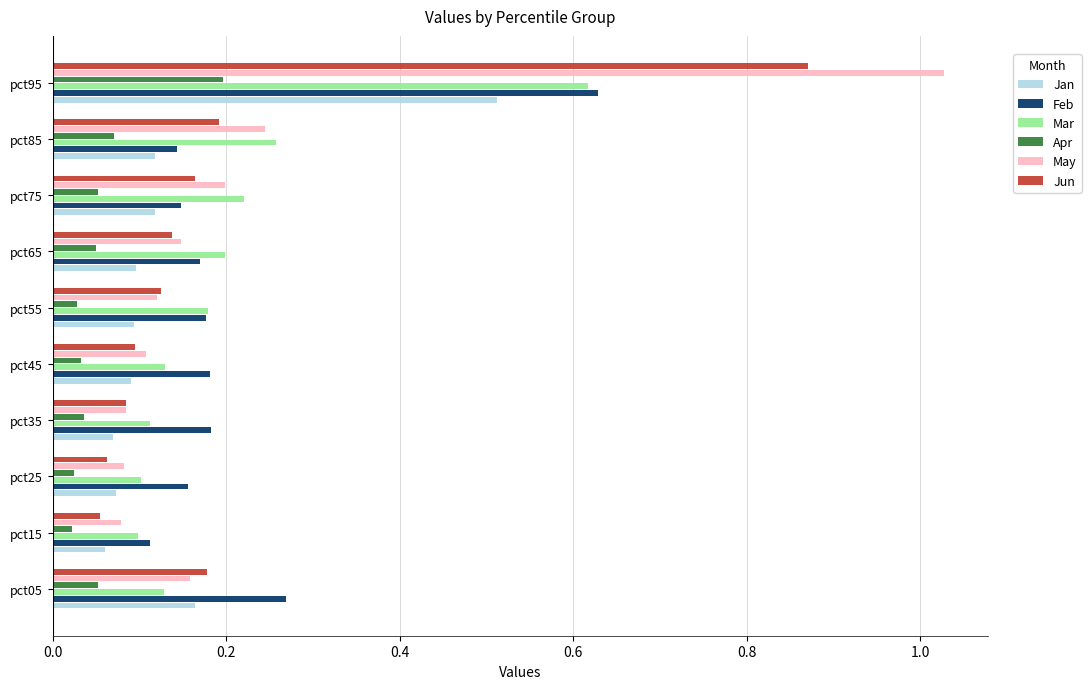

True or false: May has a value of 1.3 at pct95.

False